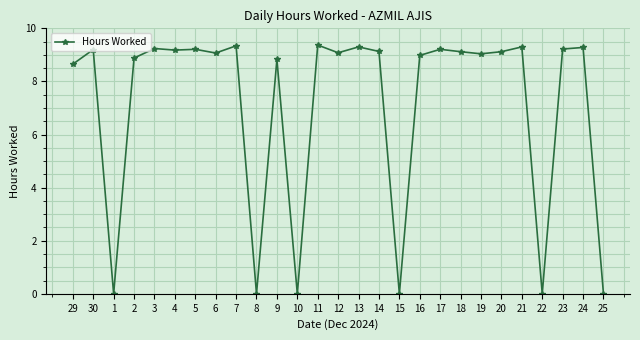

The chart shows a value of -3.2 at 8. True or false?

False